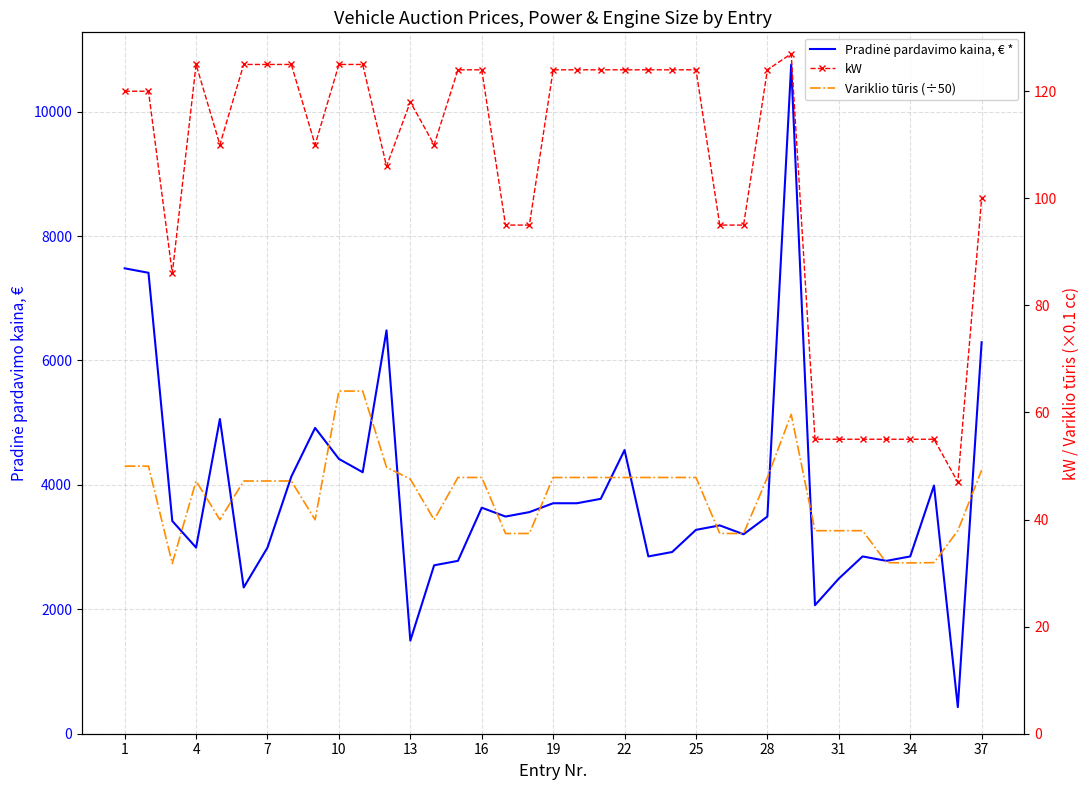

The value of Variklio tūris (÷50) at 22 is 47.9. True or false?

True